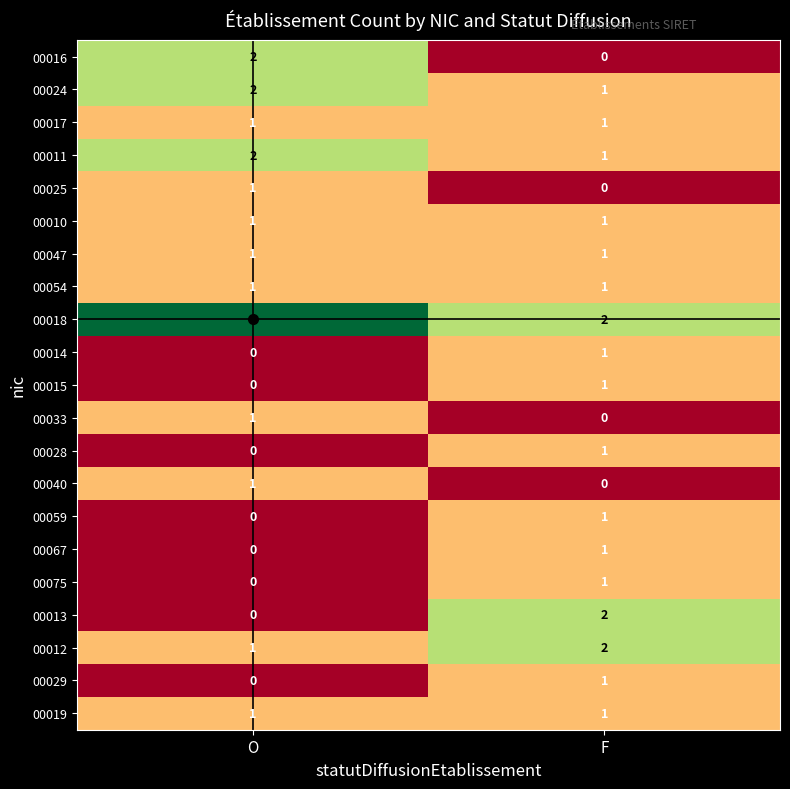

The value of 00067 at O is 0. True or false?

True